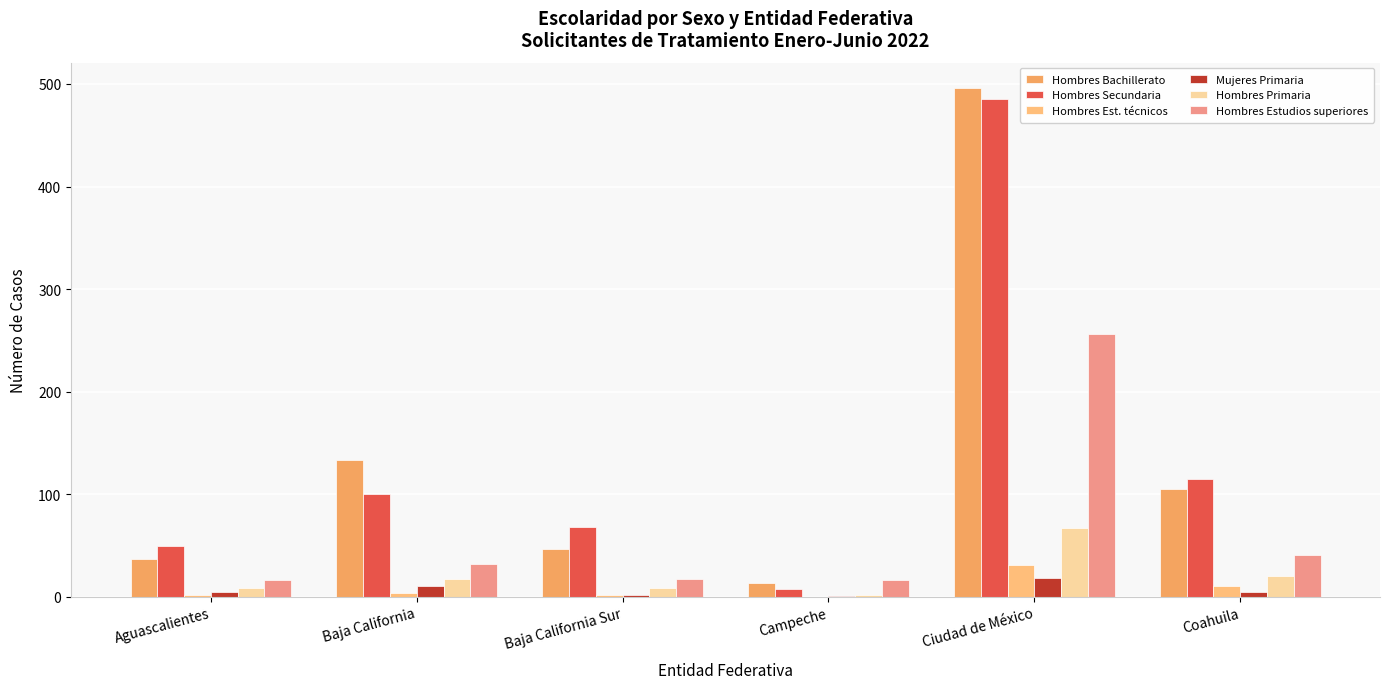

Which series has the largest total across all categories?

Hombres Bachillerato